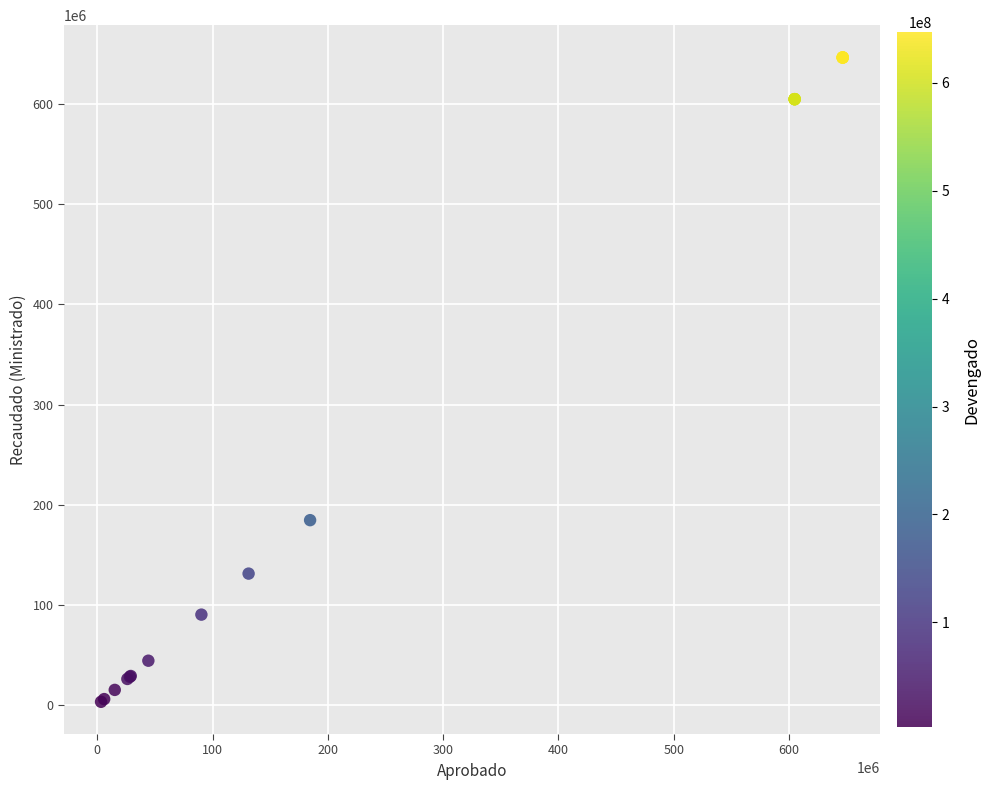

What Y value in the scatter plot is closest to 324930887?

184635892.0